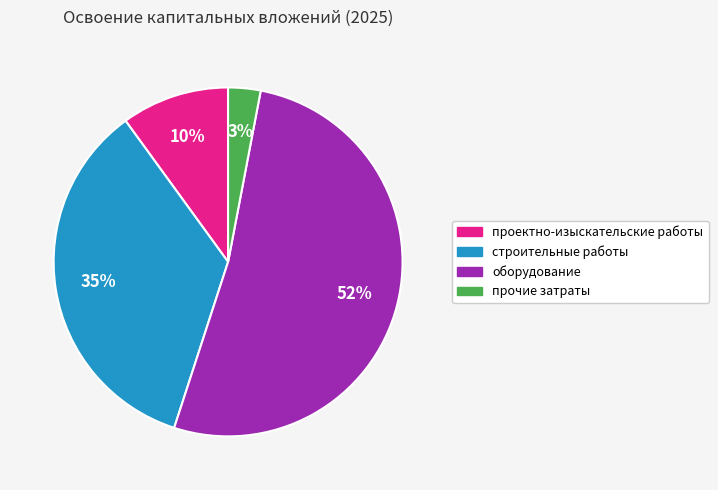

How many slices are in this pie chart?

4